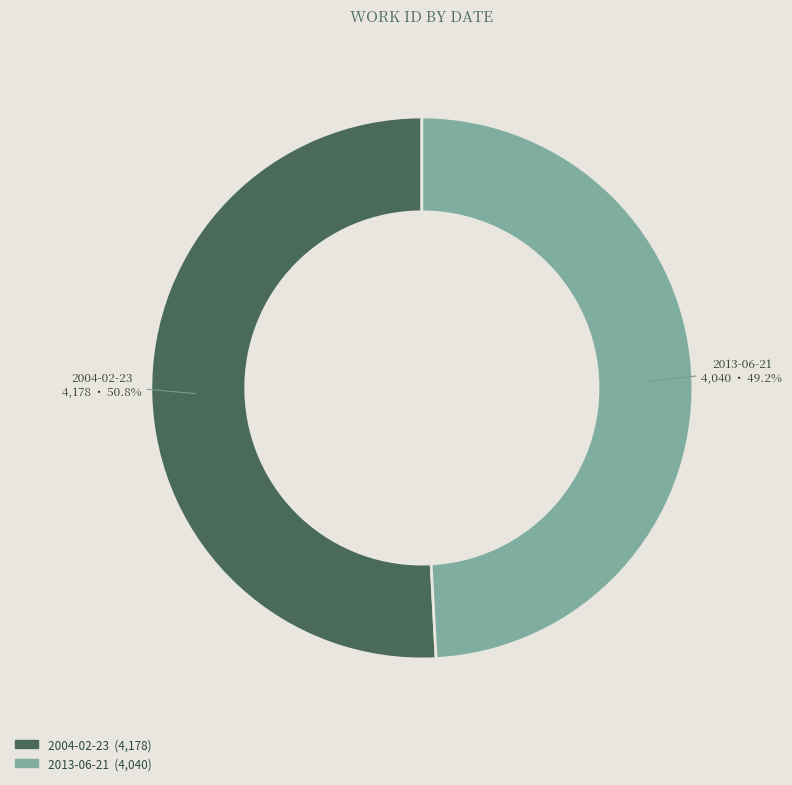

Approximately how many times larger is the value at 2013-06-21 compared to 2004-02-23?

1.0